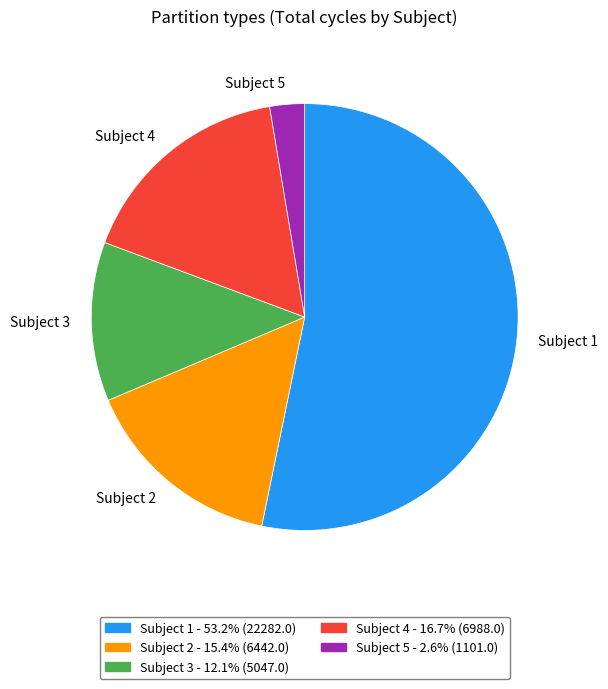

Rank the categories by value from highest to lowest.

Subject 1, Subject 4, Subject 2, Subject 3, Subject 5